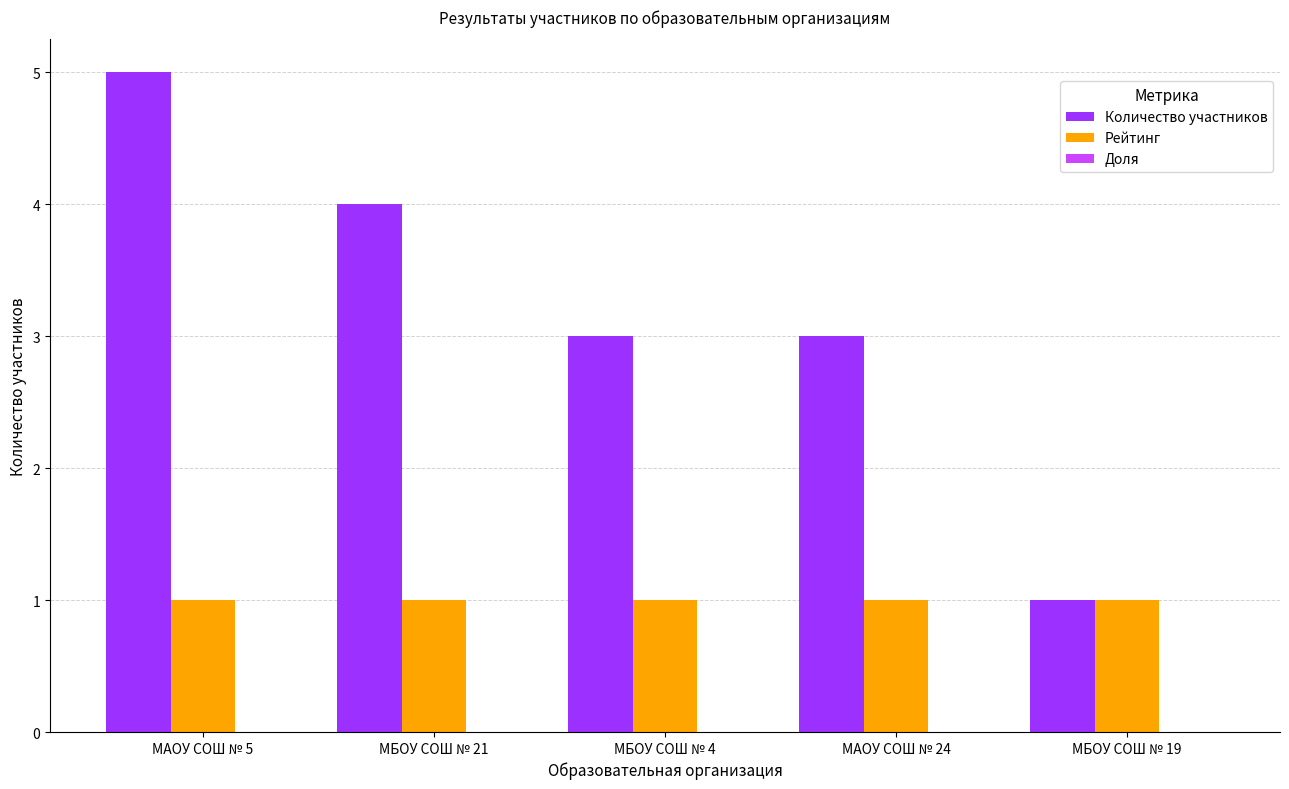

Is it true that Количество участников equals 4 at МБОУ СОШ № 21?

True